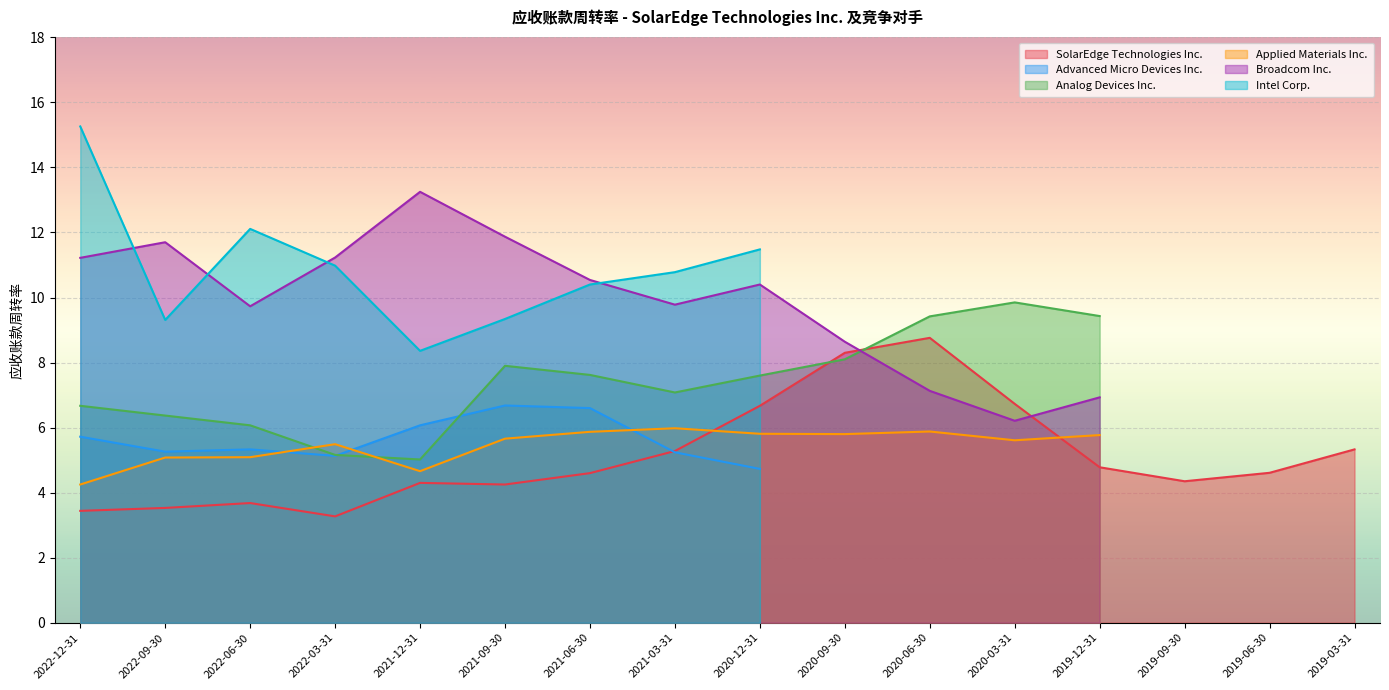

Reading left to right, transcribe all the data shown in this chart.

SolarEdge Technologies Inc.: 3.4	3.5	3.7	3.3	4.3	4.2	4.6	5.3	6.7	8.3	8.8	6.7	4.8	4.3	4.6	5.3
Advanced Micro Devices Inc.: 5.7	5.3	5.3	5.1	6.1	6.7	6.6	5.2	4.7	0.0	0.0	0.0	0.0	0.0	0.0	0.0
Analog Devices Inc.: 6.7	6.4	6.1	5.2	5.0	7.9	7.6	7.1	7.6	8.1	9.4	9.8	9.4	0.0	0.0	0.0
Applied Materials Inc.: 4.2	5.1	5.1	5.5	4.7	5.7	5.9	6.0	5.8	5.8	5.9	5.6	5.8	0.0	0.0	0.0
Broadcom Inc.: 11.2	11.7	9.7	11.2	13.2	11.9	10.5	9.8	10.4	8.6	7.1	6.2	6.9	0.0	0.0	0.0
Intel Corp.: 15.3	9.3	12.1	11.0	8.4	9.3	10.4	10.8	11.5	0.0	0.0	0.0	0.0	0.0	0.0	0.0